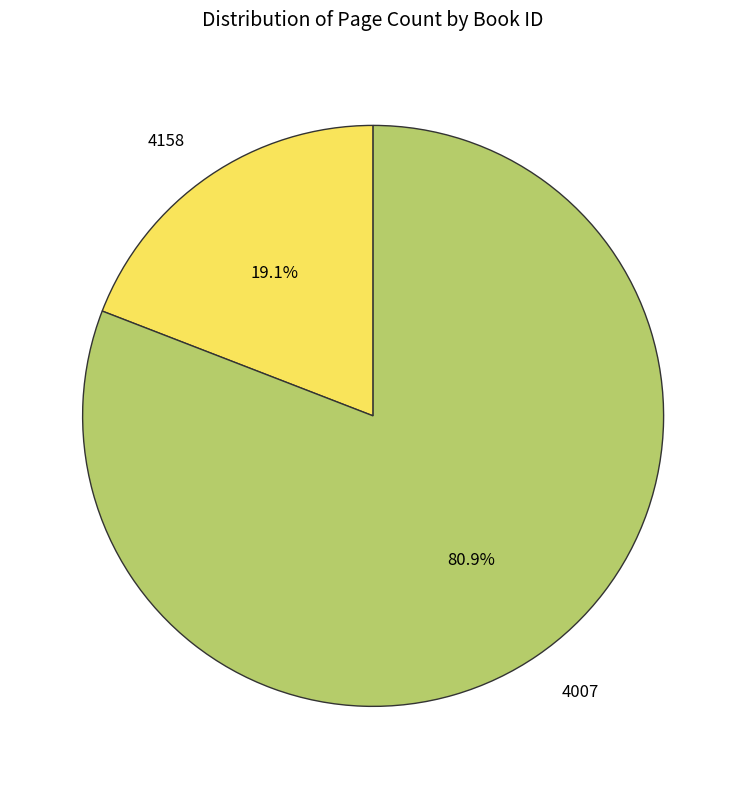

Which category accounts for the majority?

4007